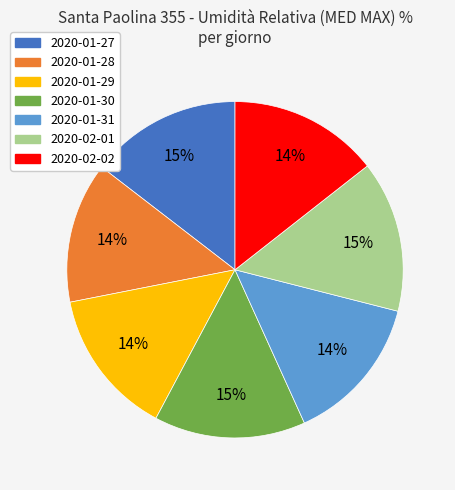

The 2020-01-27 slice represents 15% of the pie. True or false?

True